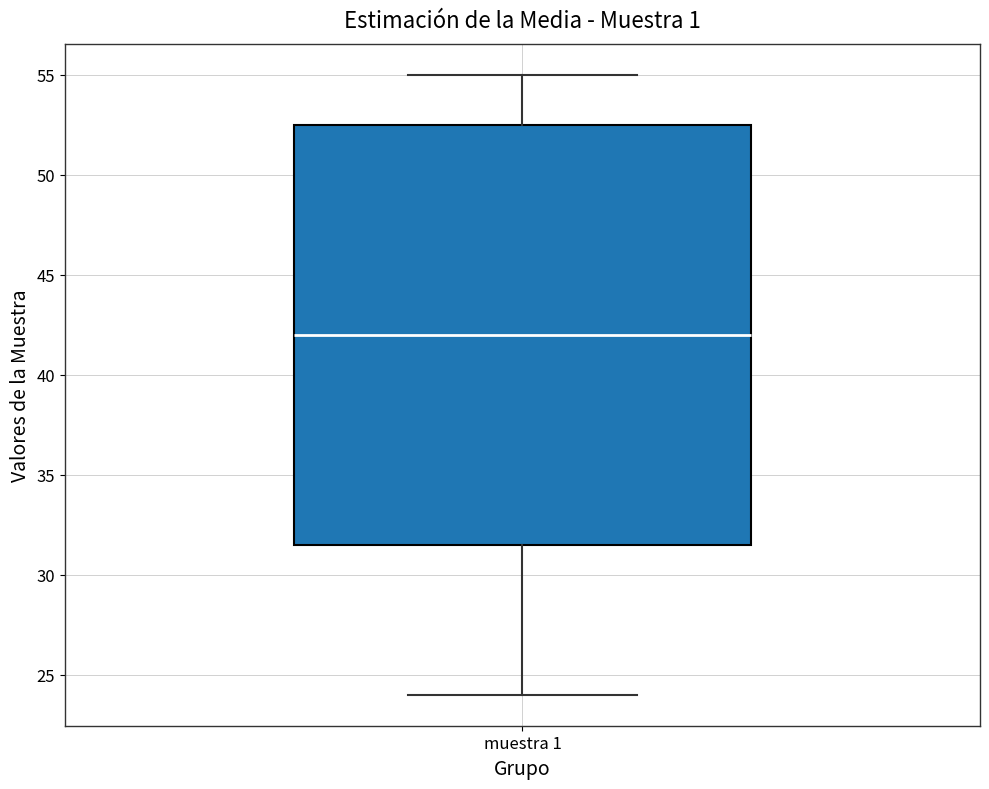

Read this box plot against the y-axis: the position of the median line, the range covered by the box, and the ends of both whiskers. The values are not printed on the chart, so give them approximately, as read against the axis.

median 42.0, box 31.5 to 52.5, whiskers 24.0 to 55.0